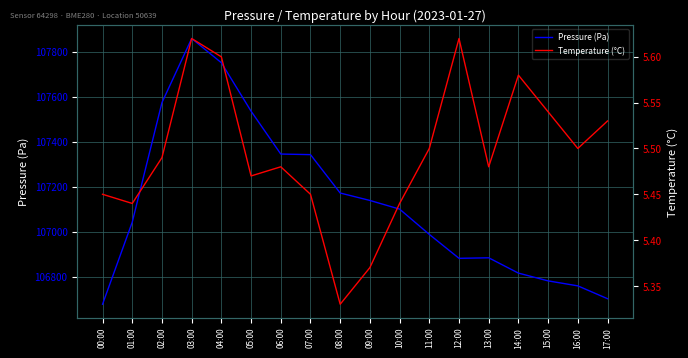

Rank the series by their average value, from highest to lowest.

Pressure (Pa), Temperature (°C)